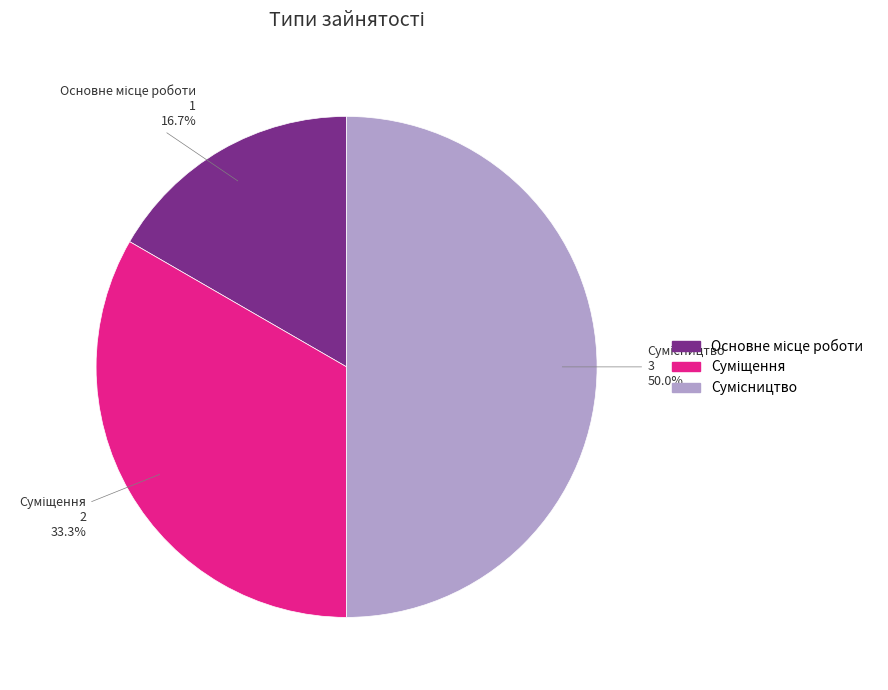

Between Основне місце роботи and Суміщення, which is larger?

Суміщення